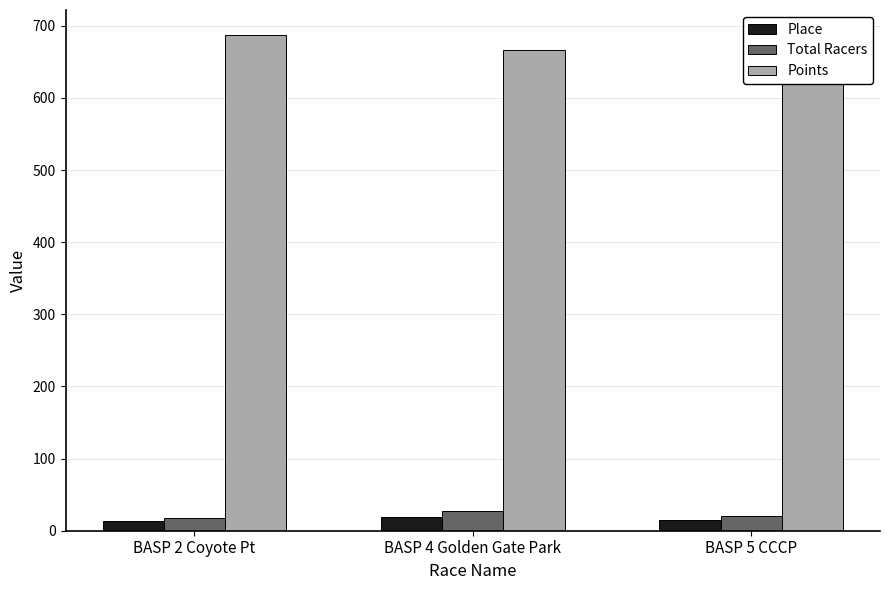

Which series has the largest range (max minus min)?

Points